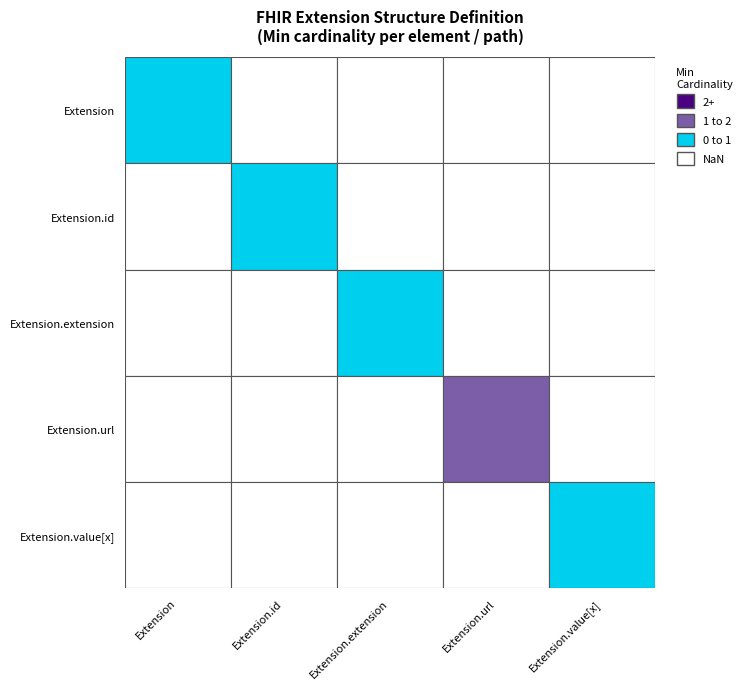

How many values are between 0 and 1?

5